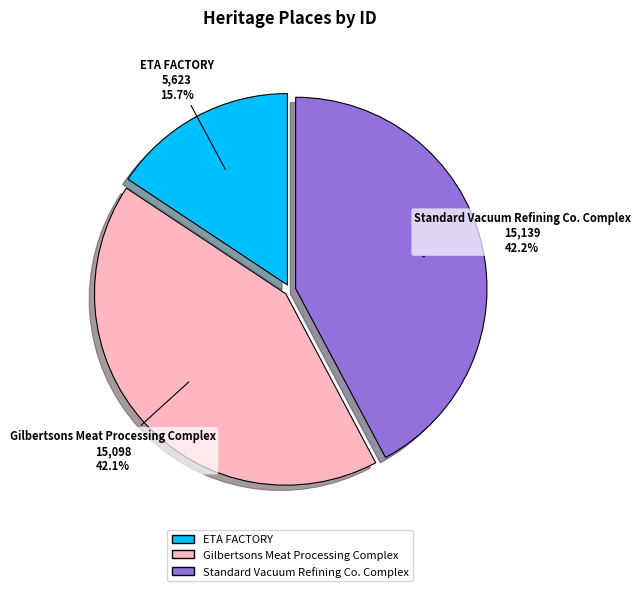

Does ETA FACTORY account for over 50% of the chart?

No